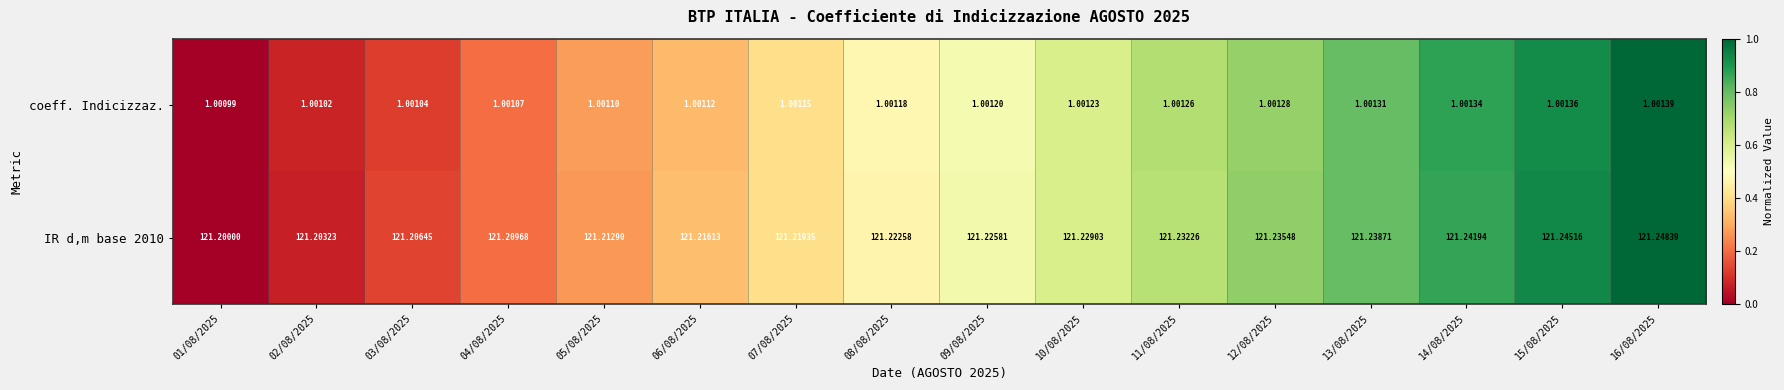

Reading right to left, what are all the values shown in this chart?

coeff. Indicizzaz.: 16/08/2025=1.0	15/08/2025=1.0	14/08/2025=1.0	13/08/2025=1.0	12/08/2025=1.0	11/08/2025=1.0	10/08/2025=1.0	09/08/2025=1.0	08/08/2025=1.0	07/08/2025=1.0	06/08/2025=1.0	05/08/2025=1.0	04/08/2025=1.0	03/08/2025=1.0	02/08/2025=1.0	01/08/2025=1.0
IR d,m base 2010: 16/08/2025=121.2	15/08/2025=121.2	14/08/2025=121.2	13/08/2025=121.2	12/08/2025=121.2	11/08/2025=121.2	10/08/2025=121.2	09/08/2025=121.2	08/08/2025=121.2	07/08/2025=121.2	06/08/2025=121.2	05/08/2025=121.2	04/08/2025=121.2	03/08/2025=121.2	02/08/2025=121.2	01/08/2025=121.2